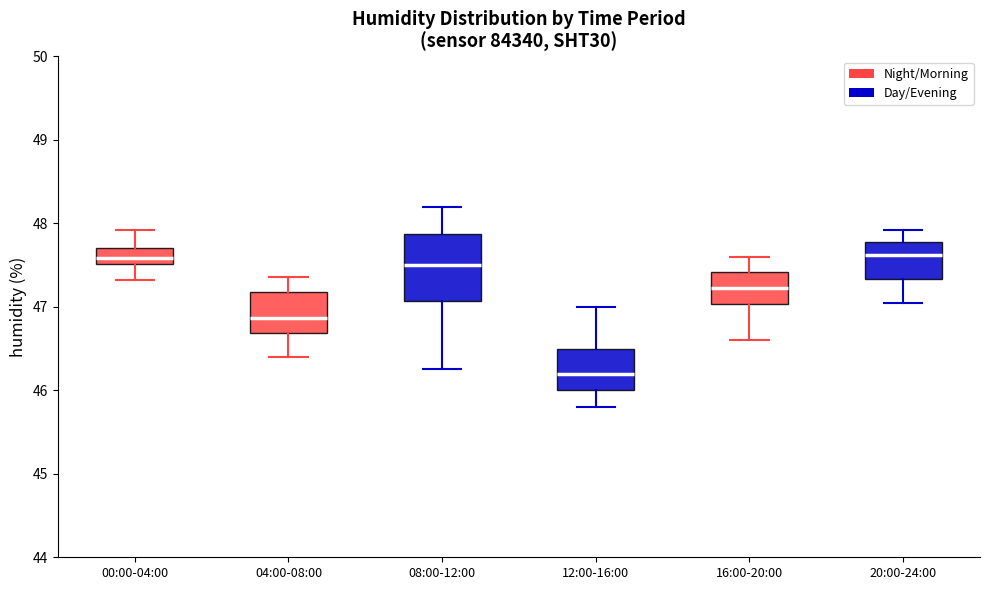

Comparing the boxes themselves (not the whiskers), which one is the tallest?

08:00-12:00